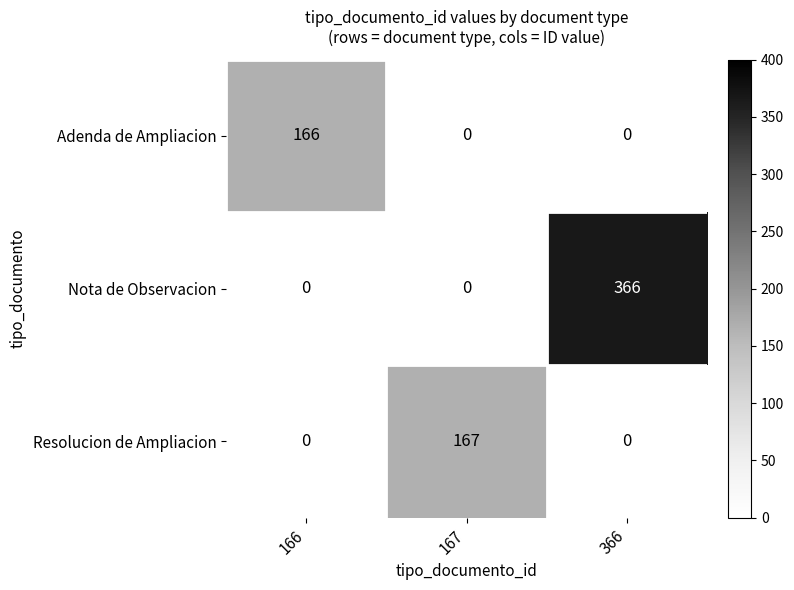

Which series has the largest range (max minus min)?

Nota de Observacion